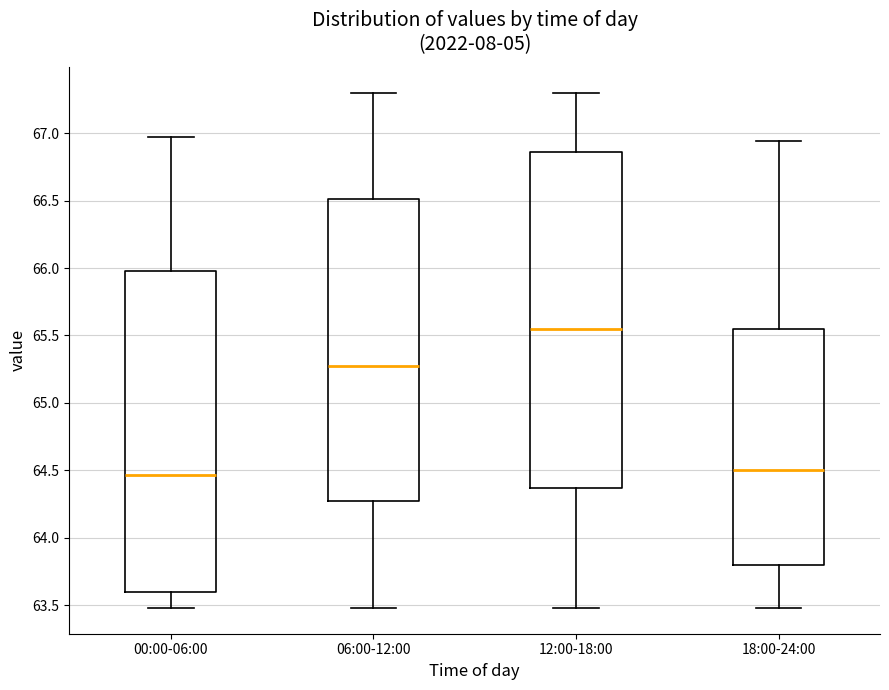

Which box has the highest median line?

12:00-18:00